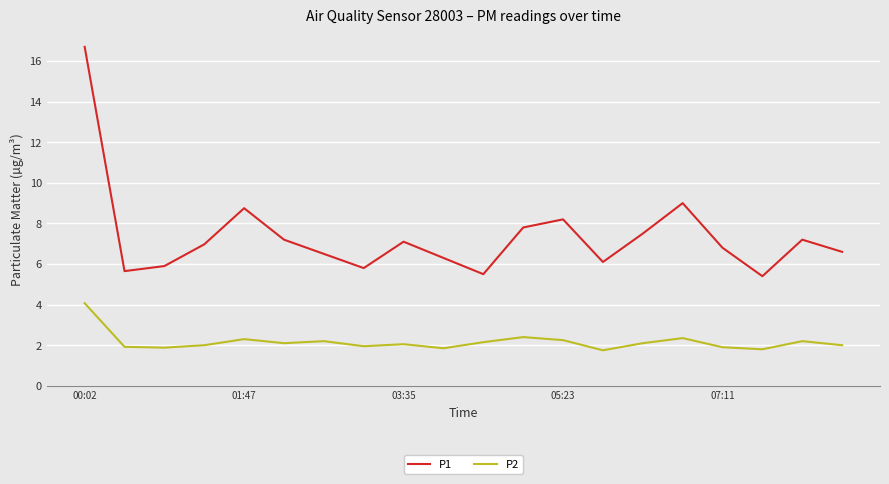

What are all the series names shown in the legend?

P1, P2